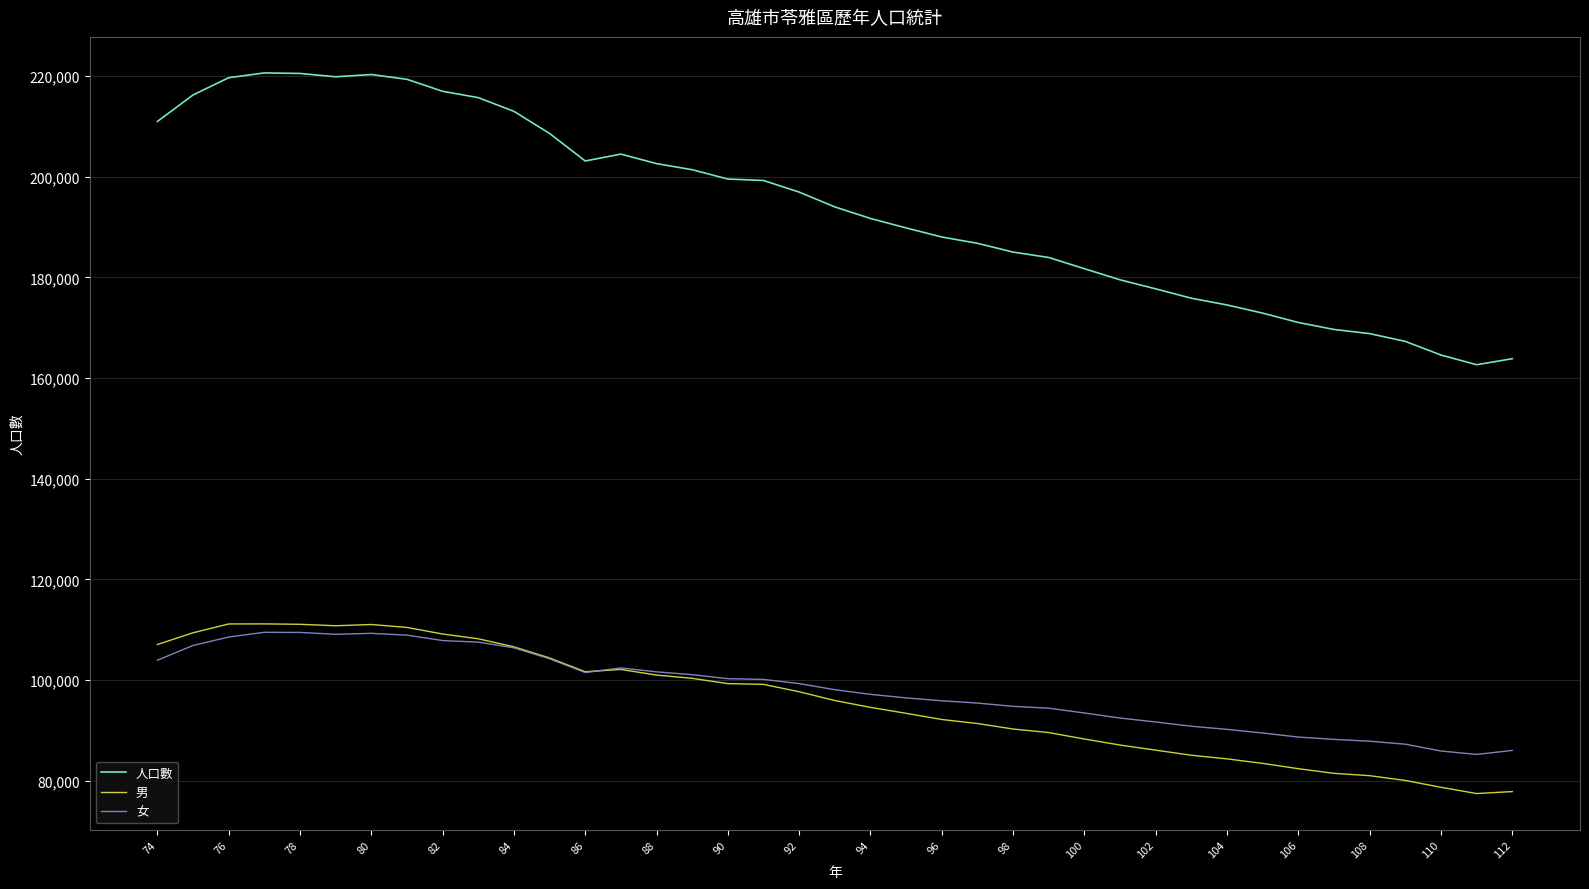

Which series has the largest total across all categories?

人口數